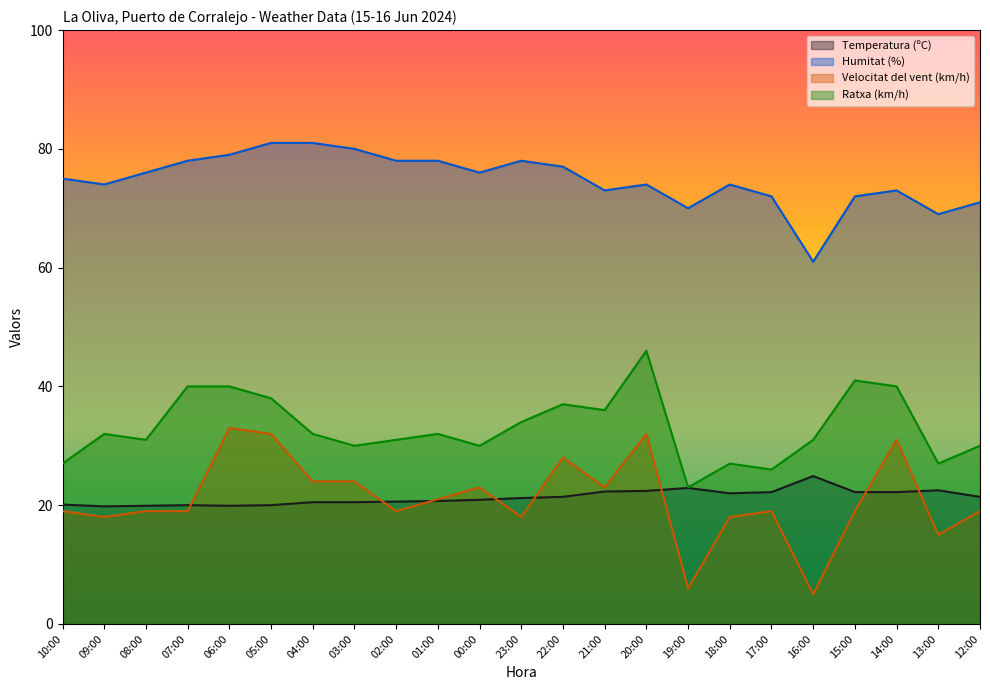

Does the chart display data point markers on the line(s)?

No